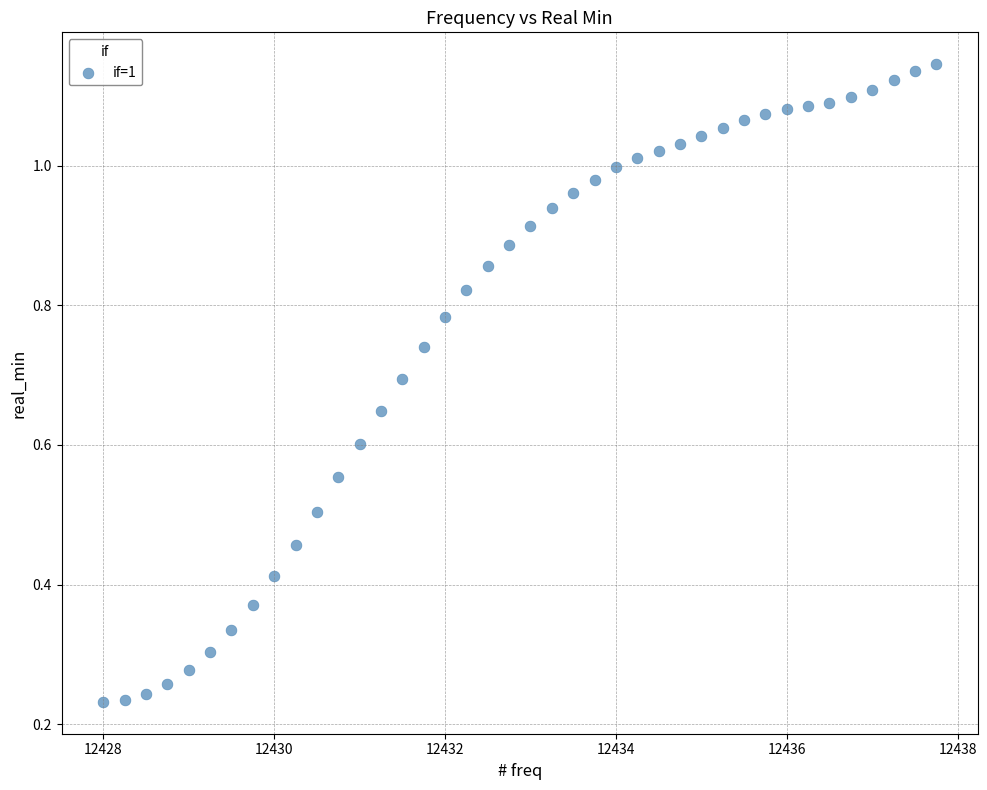

What is the range of X values (max minus min)?

9.8